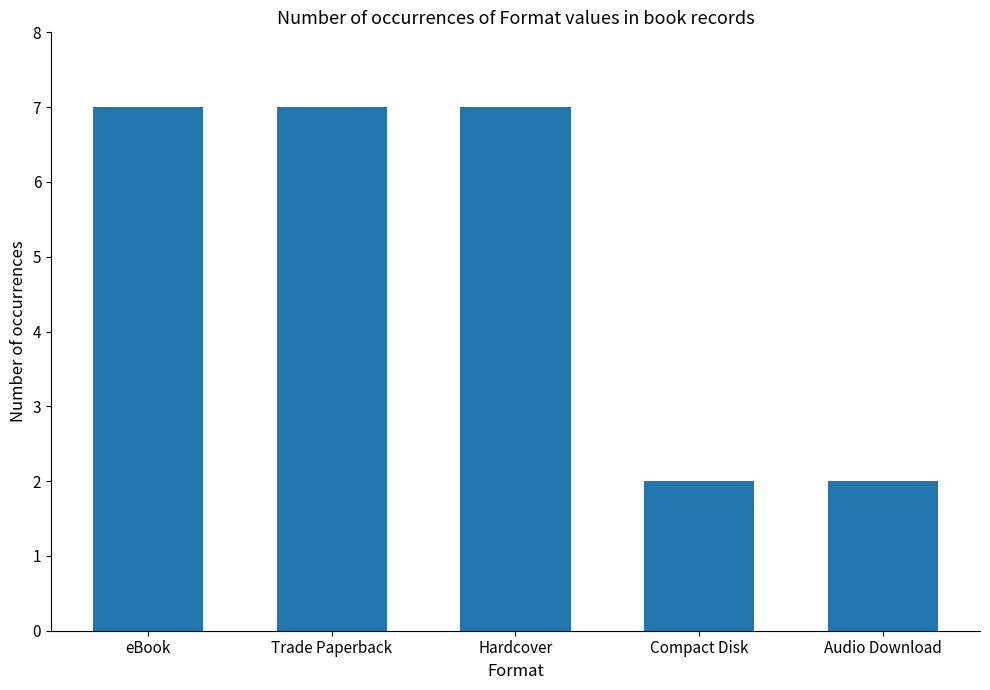

True or false: the data shows 4 at Compact Disk.

False